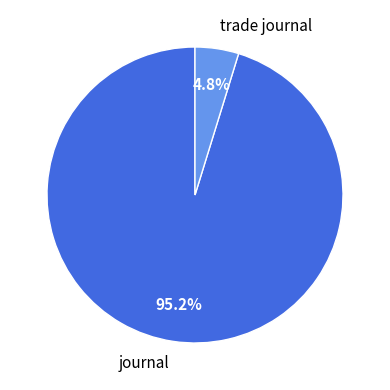

Does trade journal account for over 50% of the chart?

No